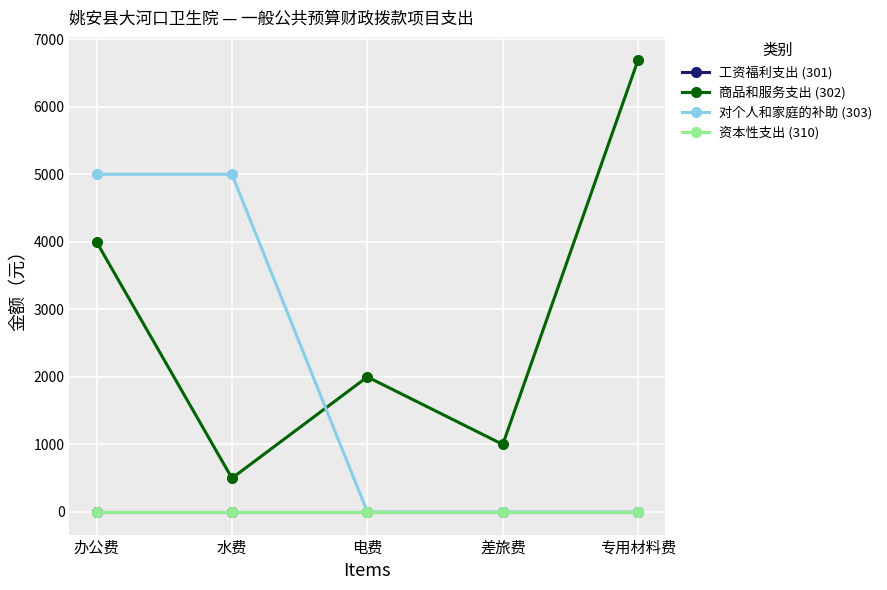

Which series changed the most between 办公费 and 差旅费?

对个人和家庭的补助 (303)